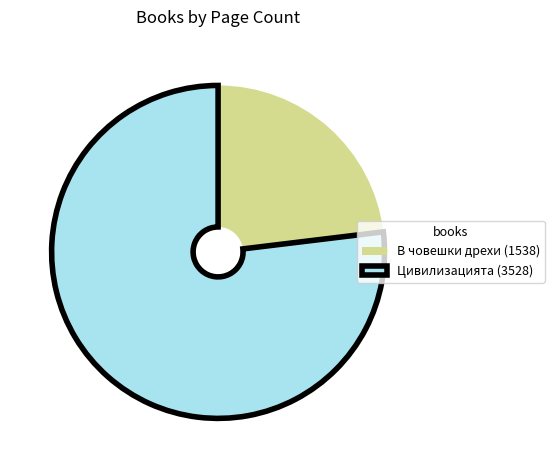

What is the majority slice?

Цивилизацията (3528)